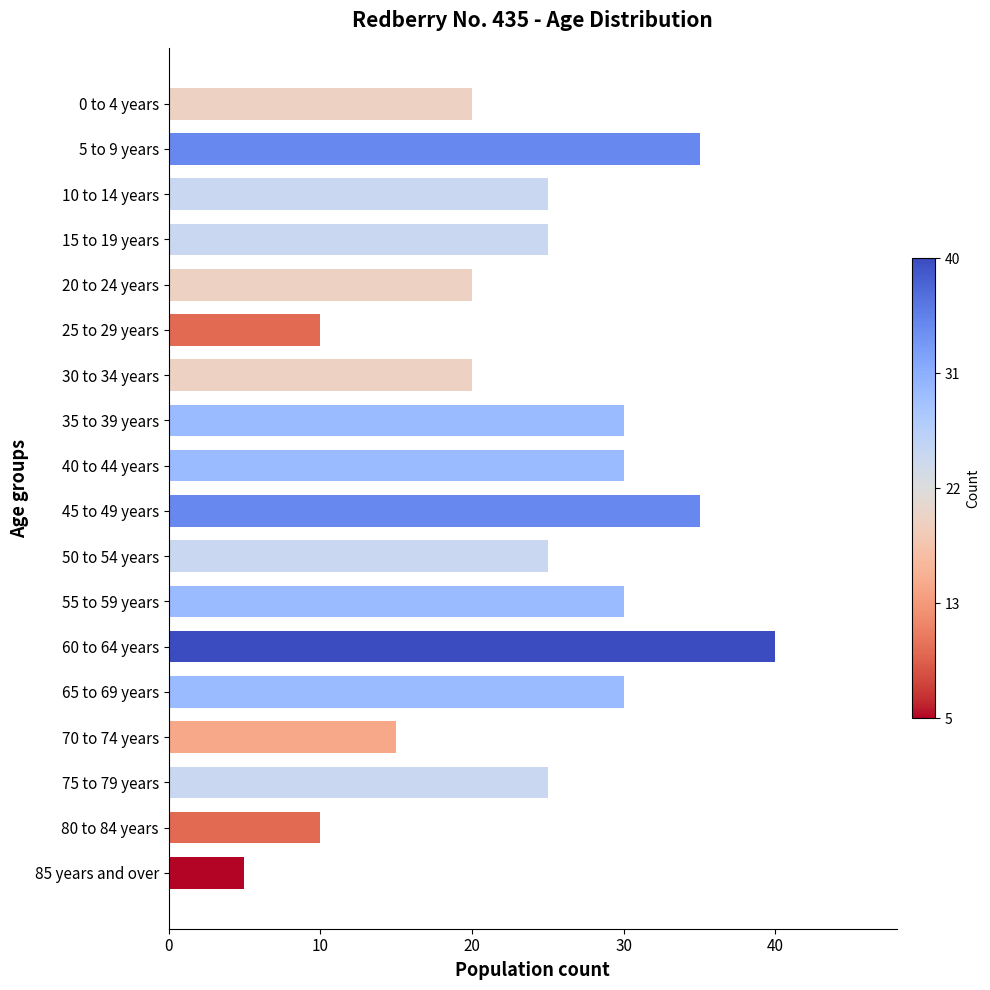

How many data points does each series have?

18